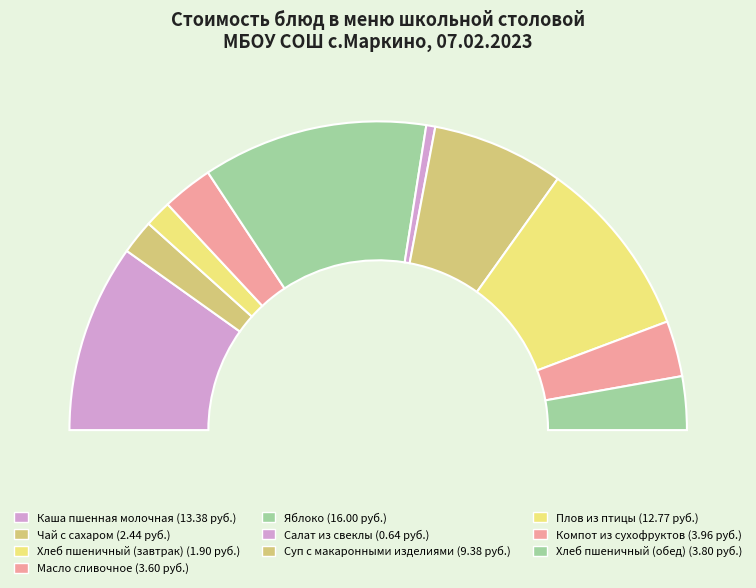

Do Каша пшенная молочная and Компот из сухофруктов together represent more than half of the pie?

No